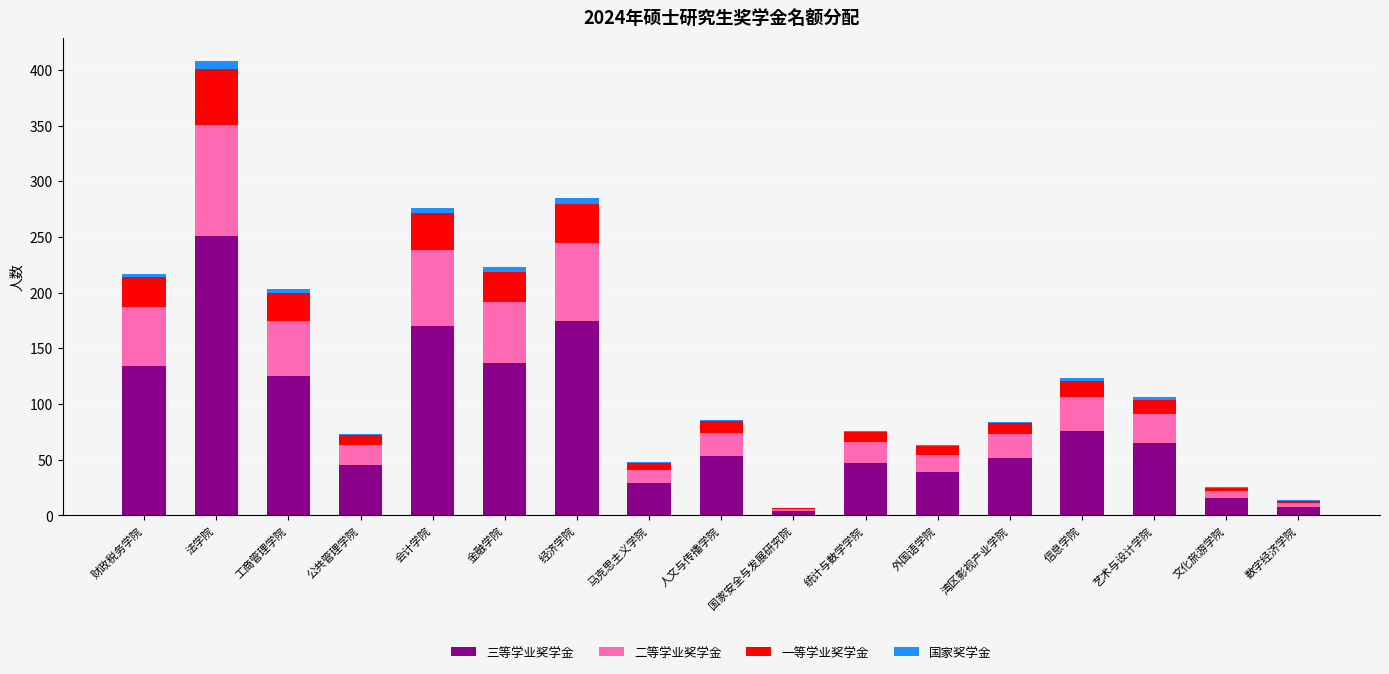

What is the maximum value for 三等学业奖学金?

251